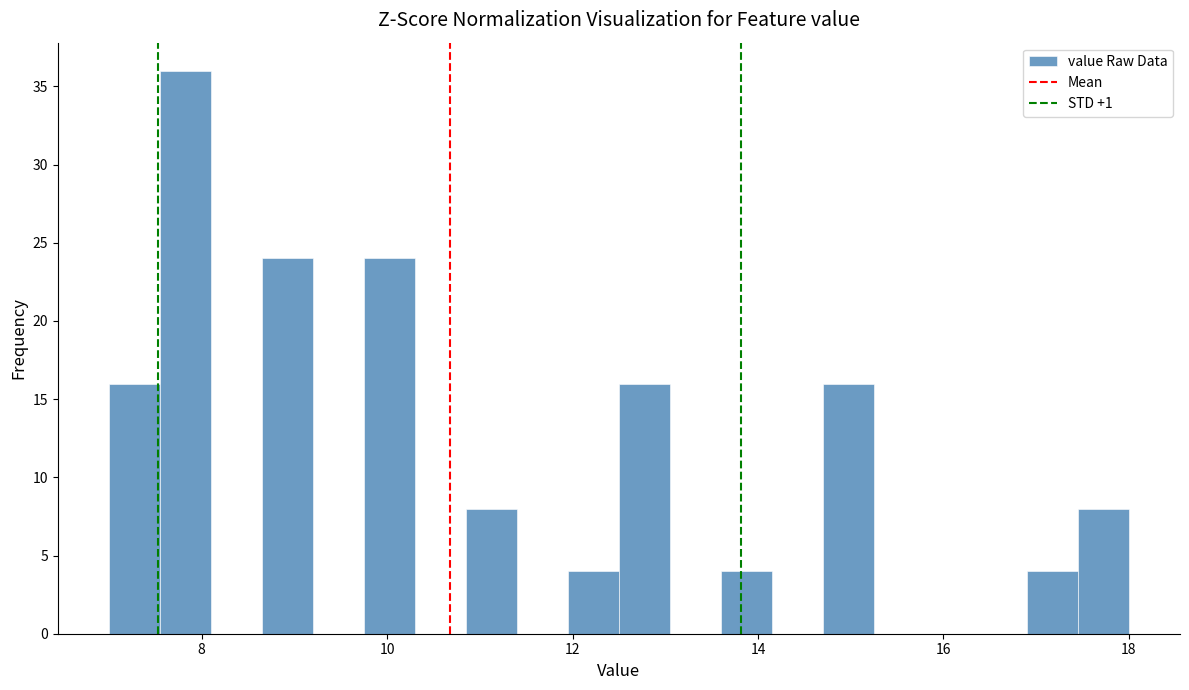

Around what value on the x-axis is the tallest bar? Give the approximate position of its centre, as read against the axis.

7.8